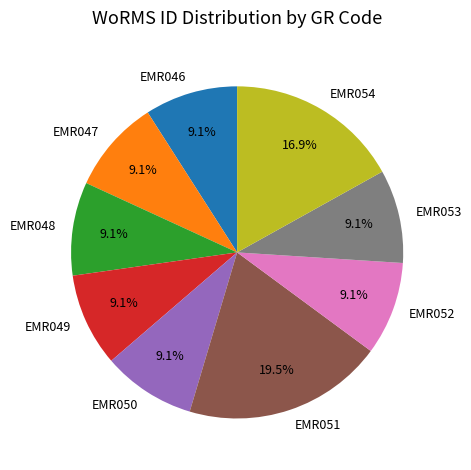

How many segments does this pie chart have?

9